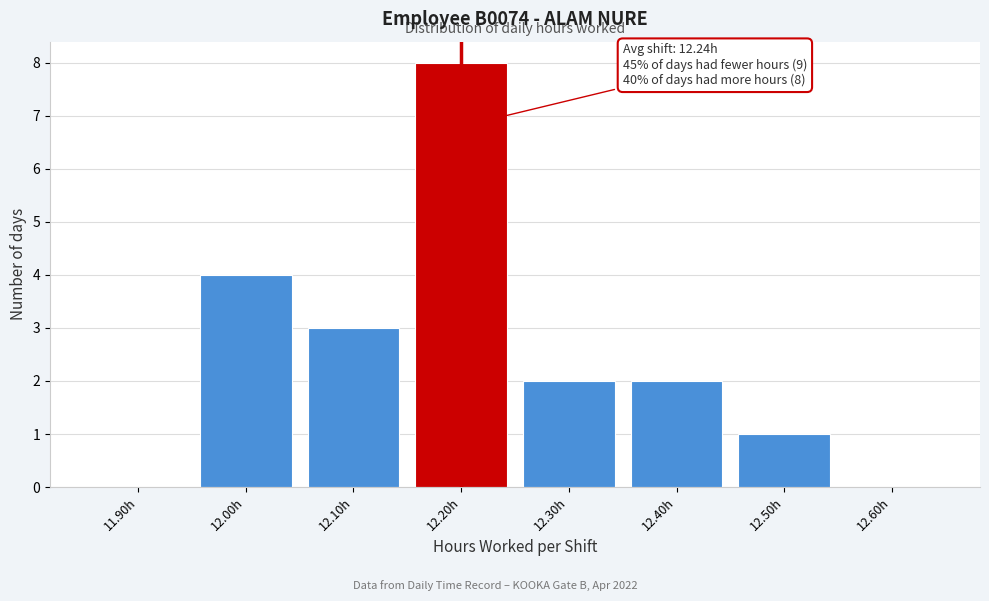

Reading right to left, what are all the values shown in this chart?

12.60h=0	12.50h=1	12.40h=2	12.30h=2	12.20h=8	12.10h=3	12.00h=4	11.90h=0